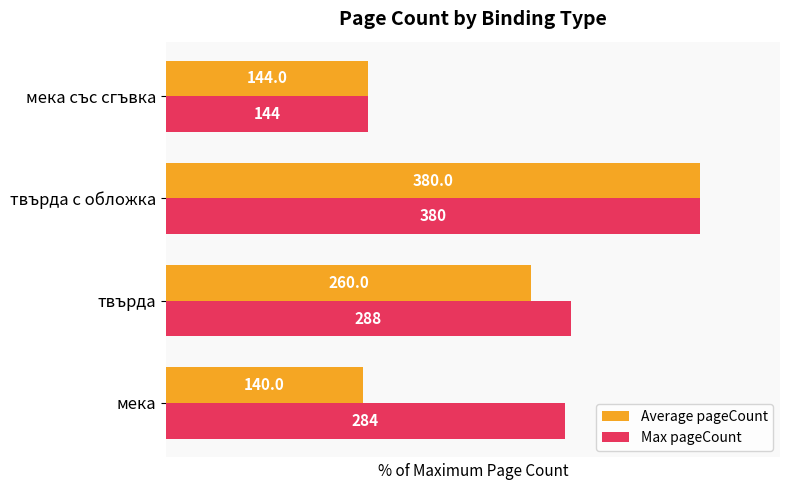

What are all the series names shown in the legend?

Average pageCount, Max pageCount